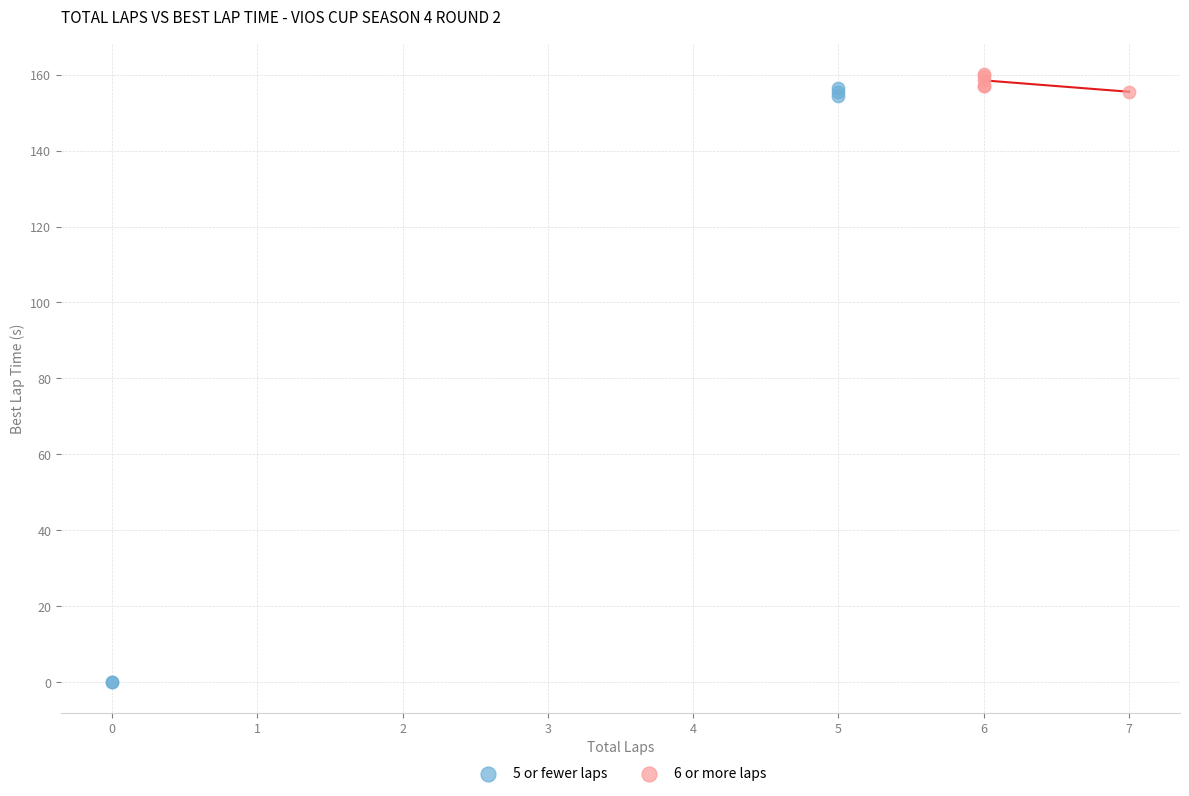

Which series reaches the minimum Y coordinate?

5 or fewer laps